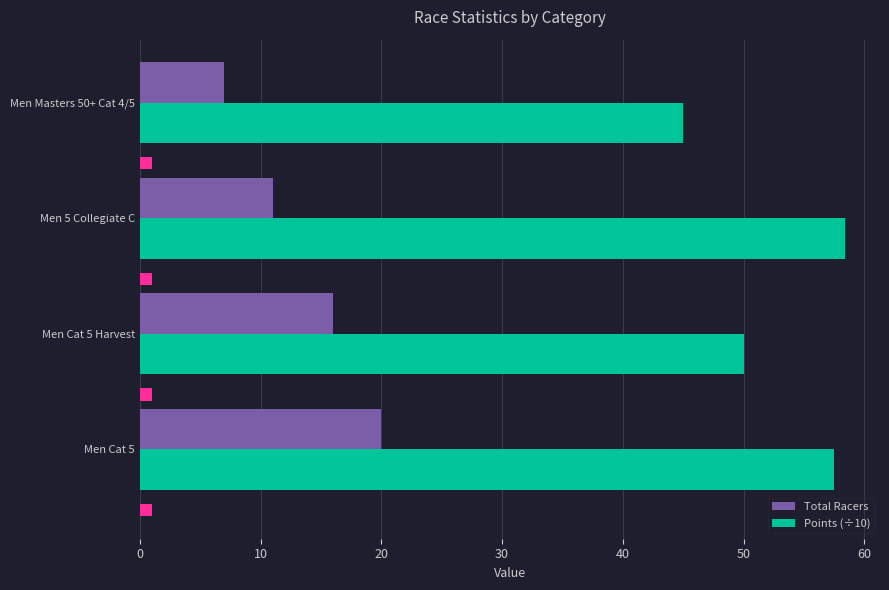

What is the highest value of the Points (÷10) series?

58.4